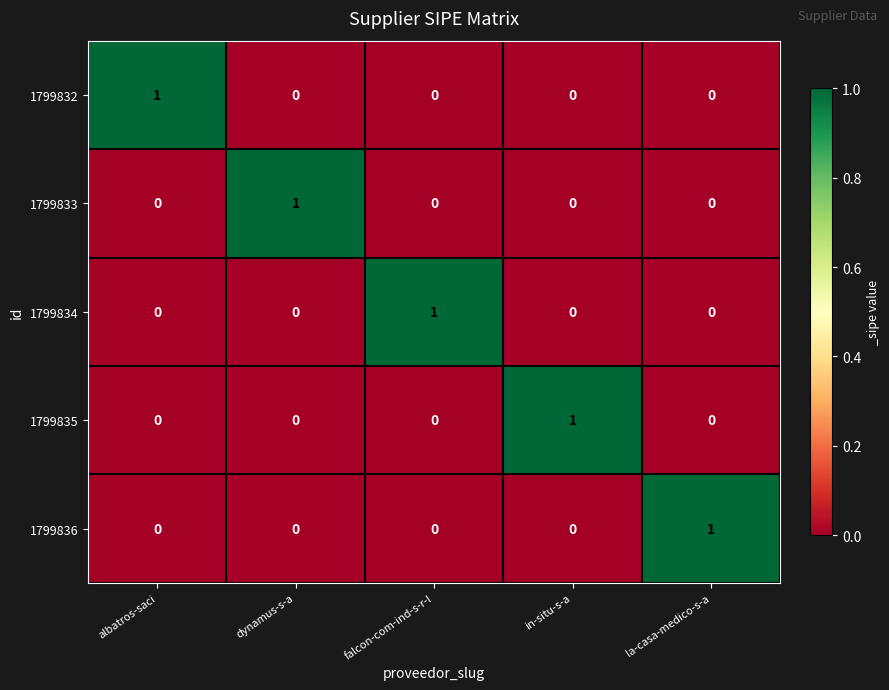

What is the maximum value shown in the chart?

1